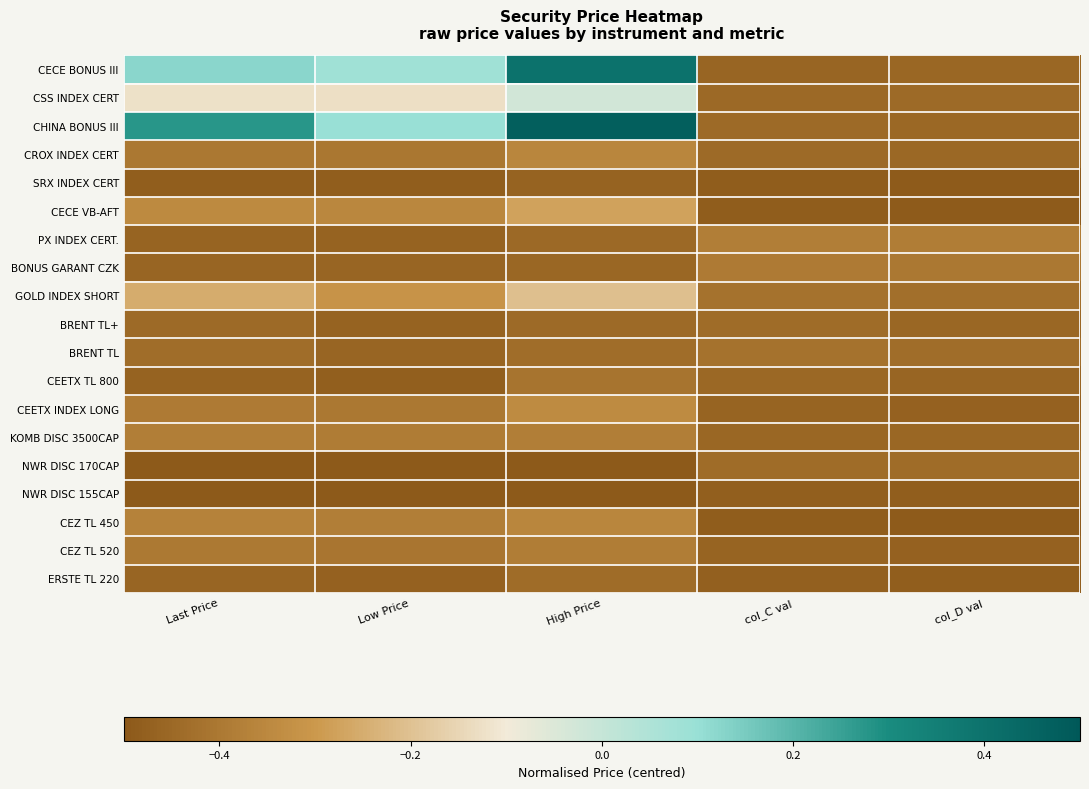

What is the smallest value displayed?

-0.5